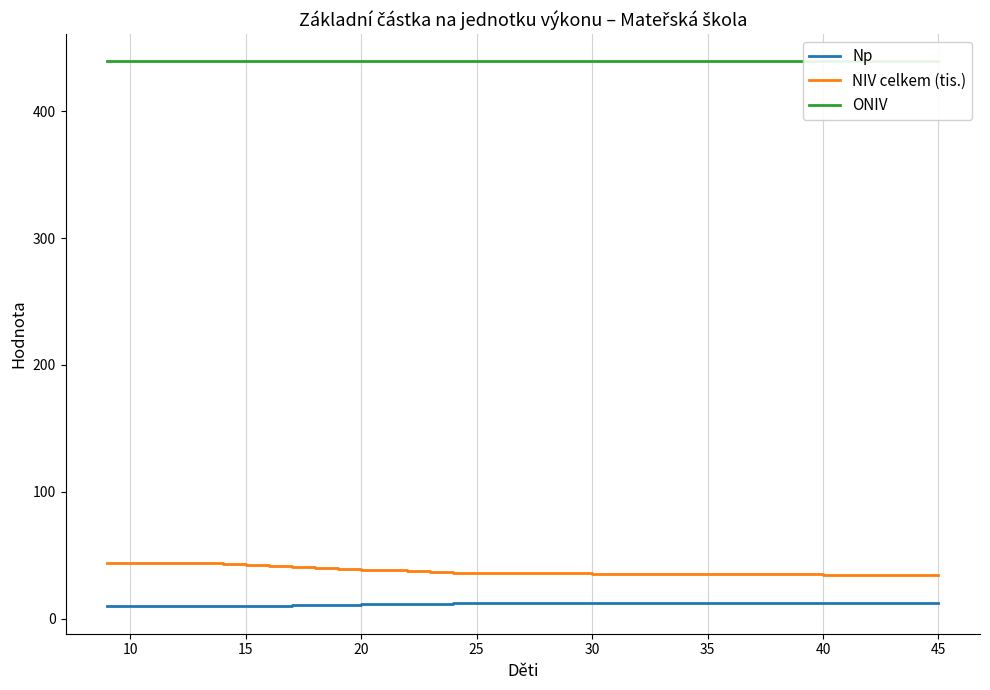

True or false: Np has a value of 12.9 at 40.

True